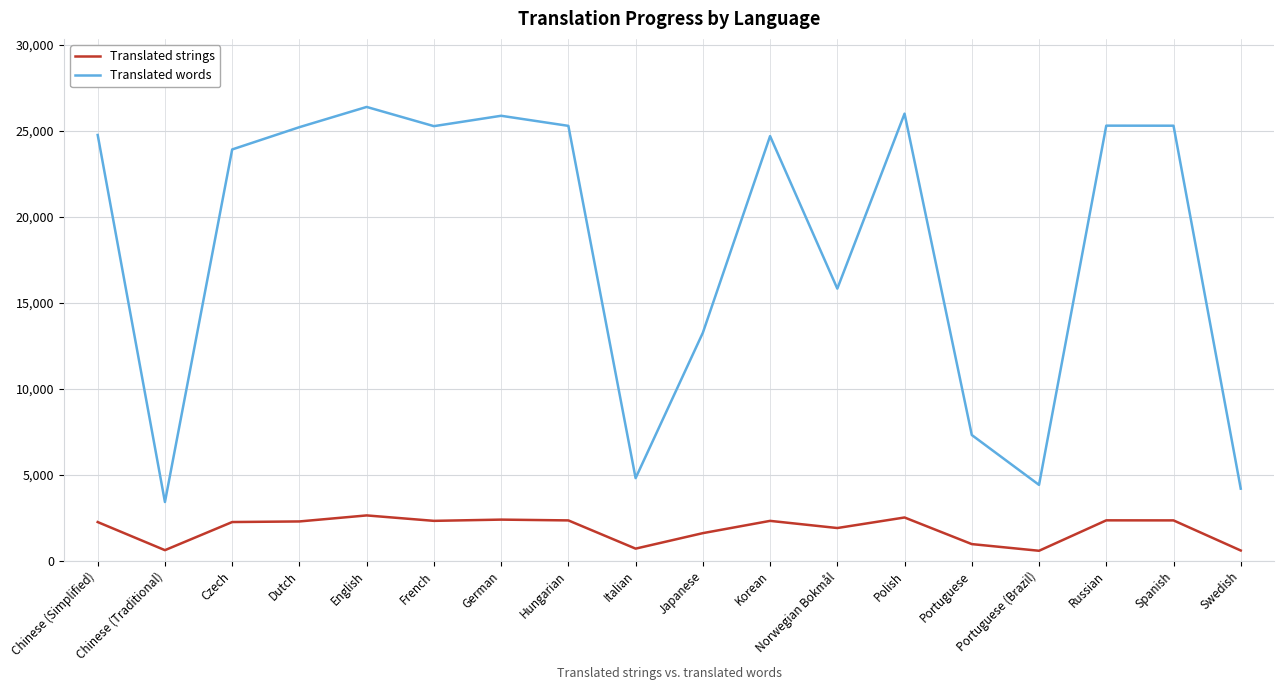

True or false: Translated words has a value of 8415 at Japanese.

False